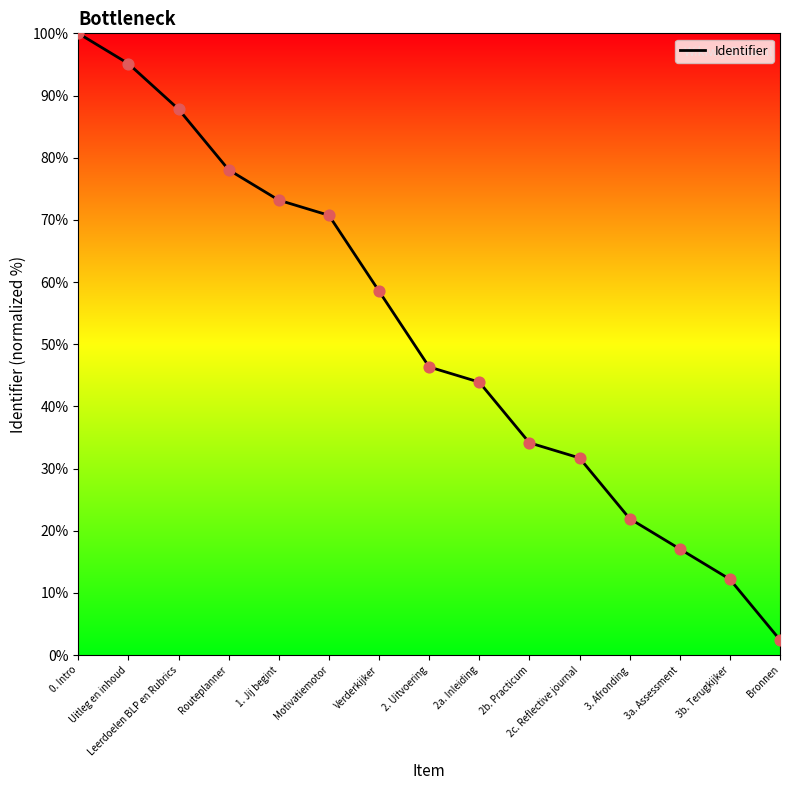

Approximately how many times larger is the value at Verderkijker compared to 0. Intro?

0.6